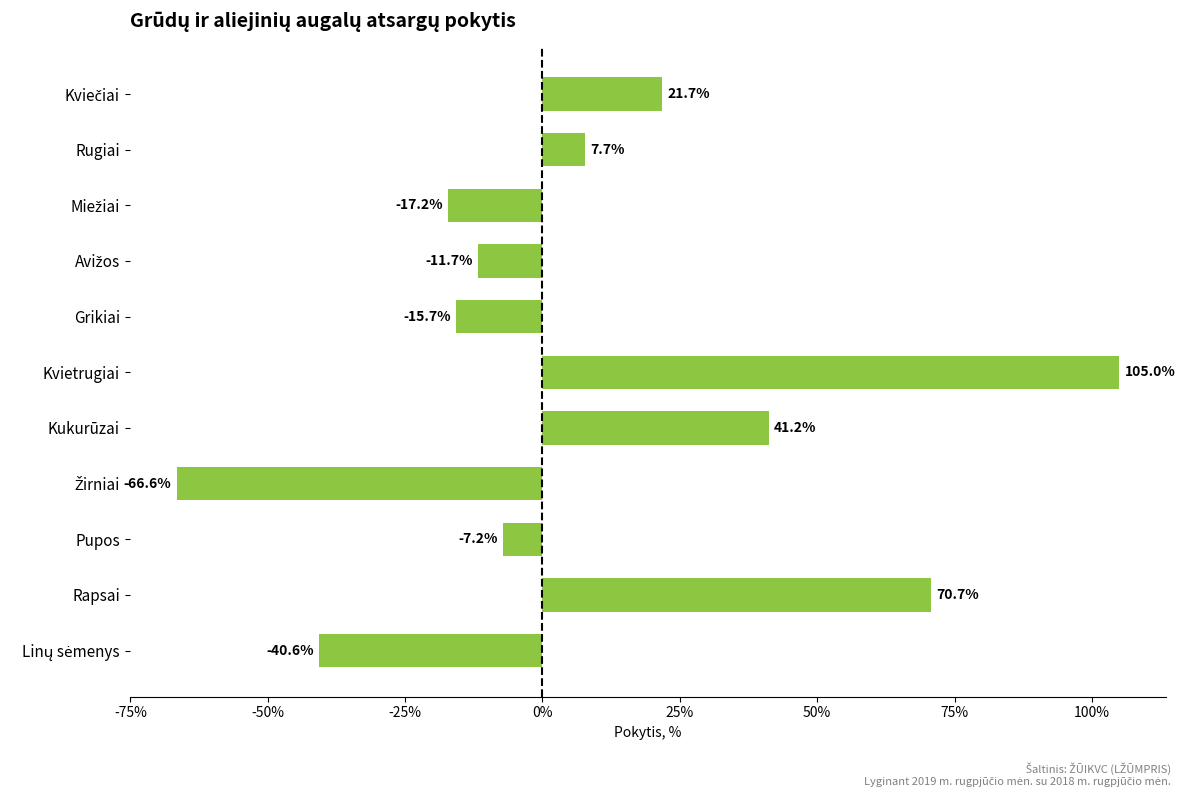

What position from the bottom is Kvietrugiai?

6